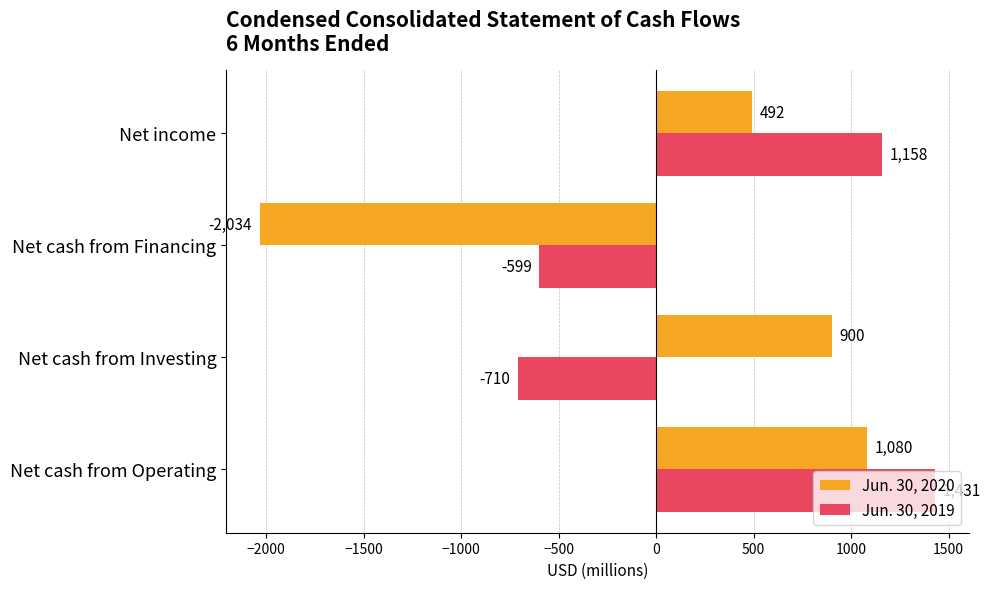

How many values in Jun. 30, 2020 are below zero?

1